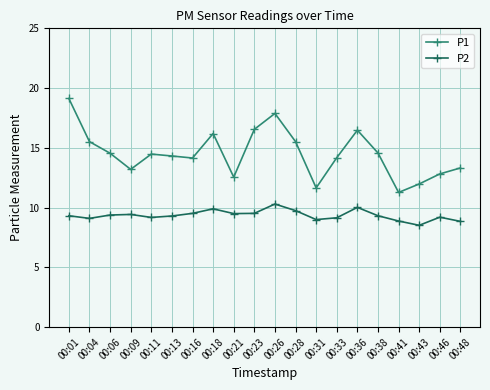

How many lines are shown in the chart?

2